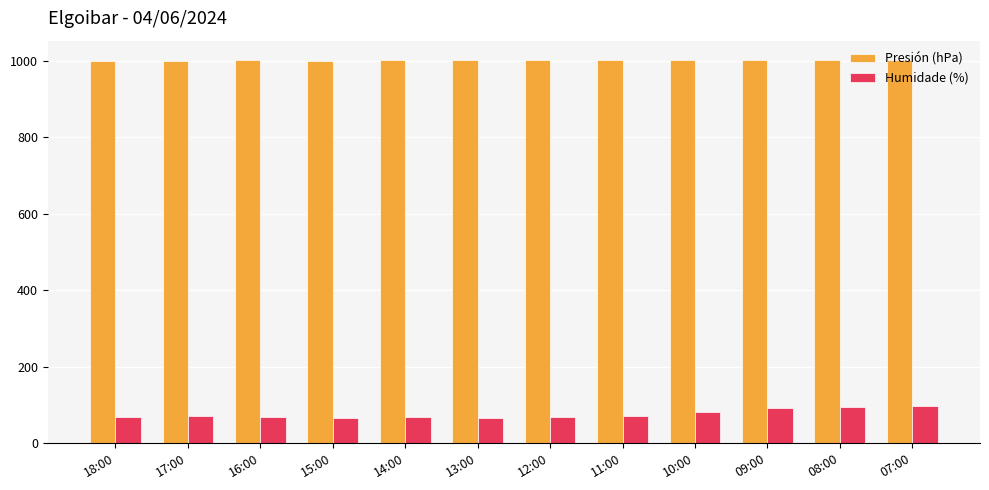

What is the smallest value displayed?

67.0